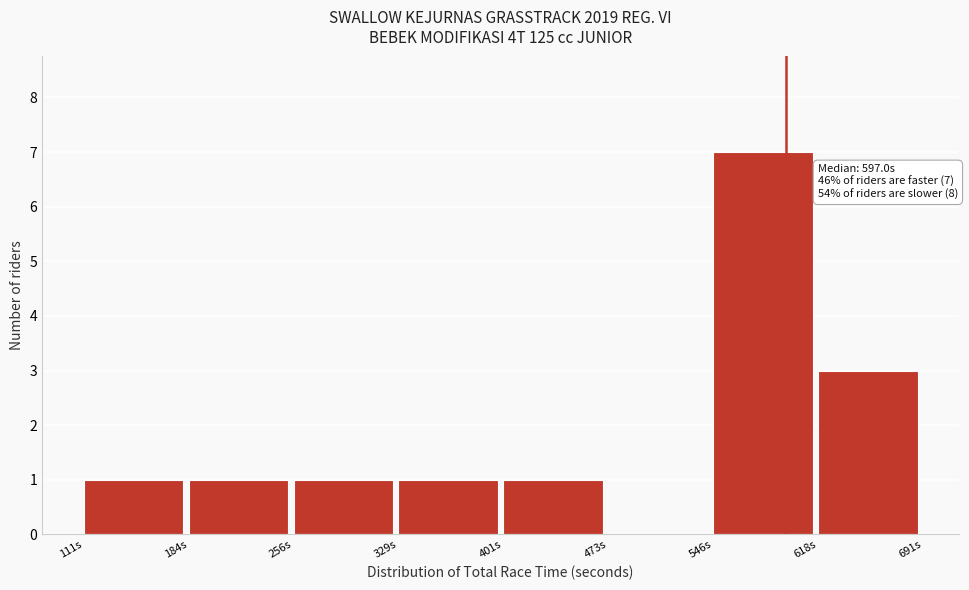

Which range on the x-axis has the tallest bar?

550 to 620